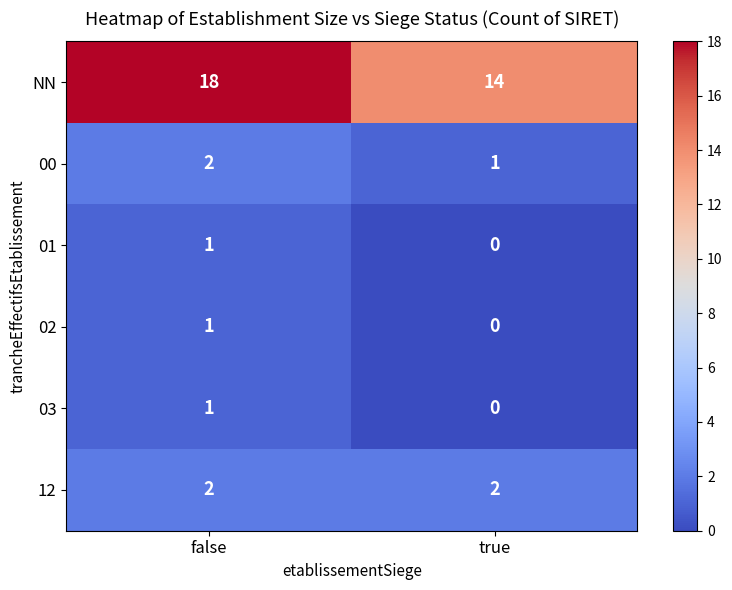

Between false and true, which series saw the biggest shift?

NN